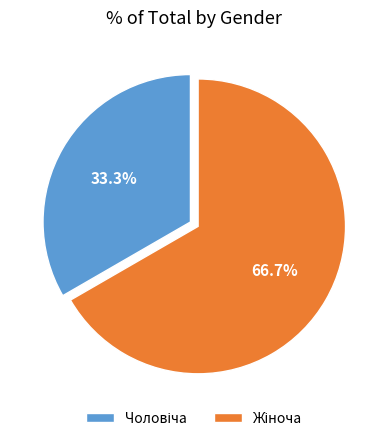

Is there any slice that represents more than half of the pie?

Yes